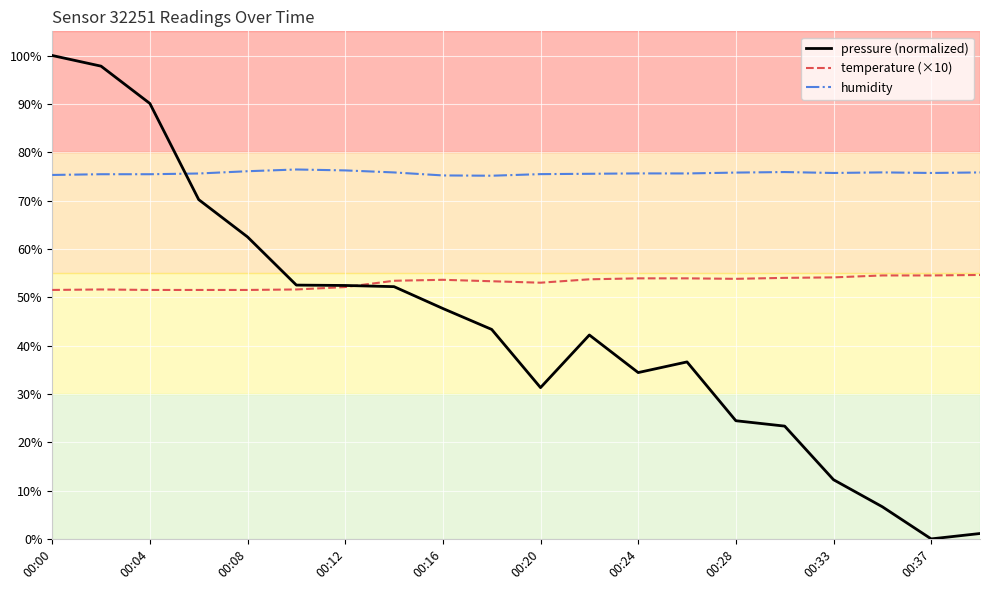

What is the difference between the maximum and minimum values in the temperature (×10) series?

3.1